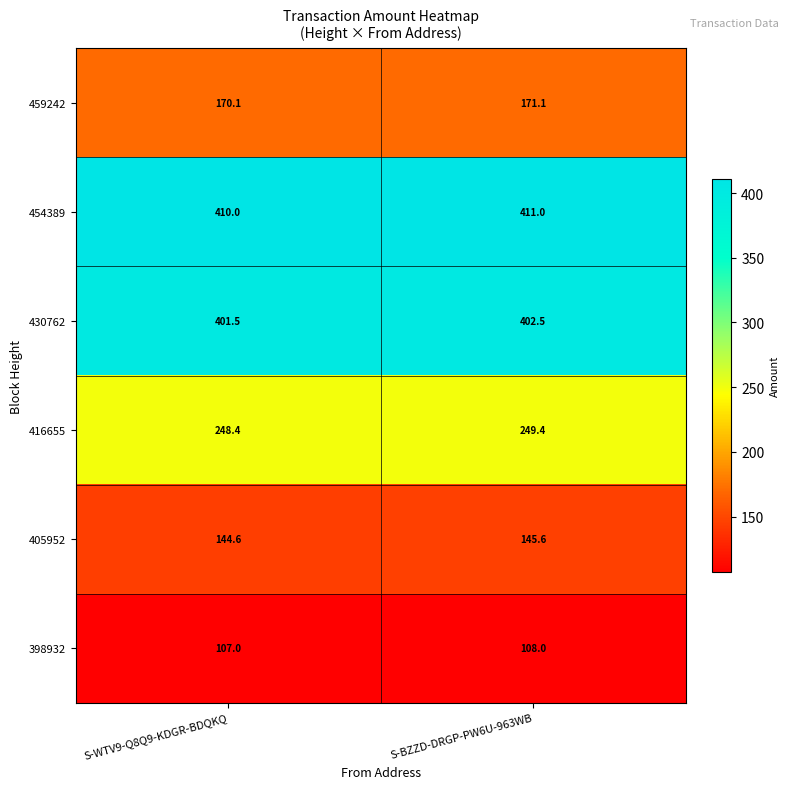

What is the smallest value displayed?

107.0